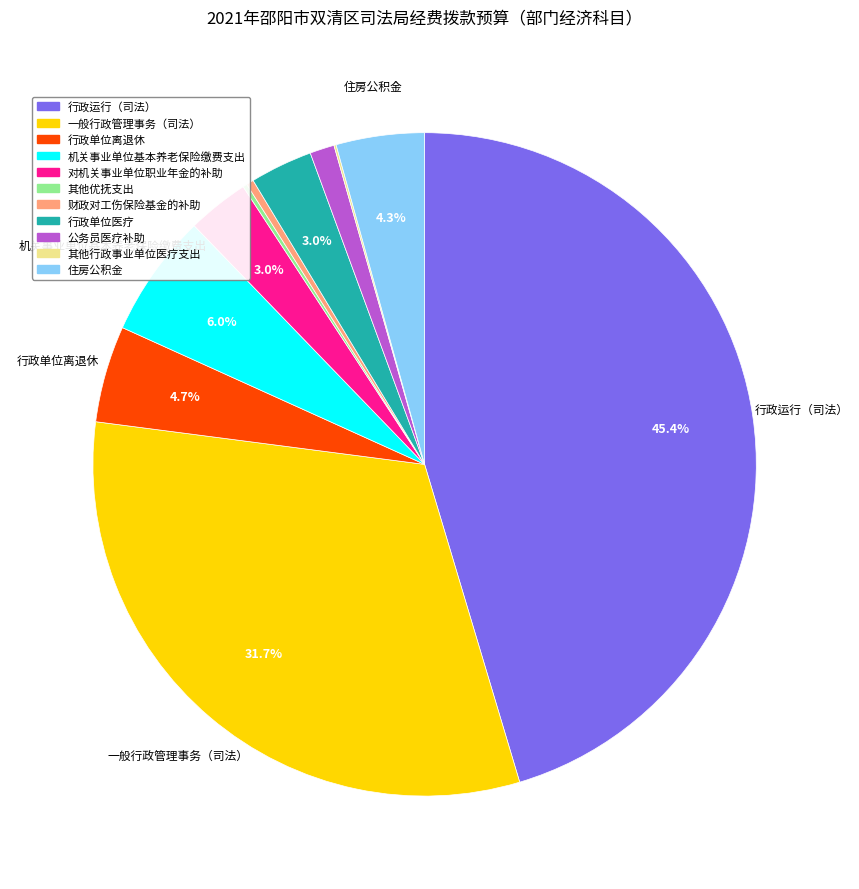

Do 公务员医疗补助 and 行政单位离退休 together represent more than half of the pie?

No